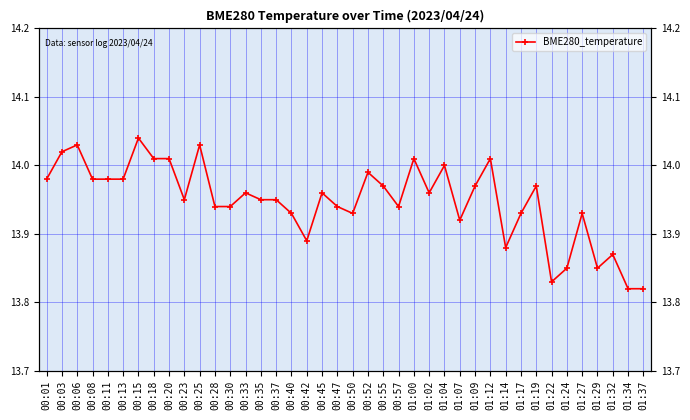

Rank the categories by value from lowest to highest.

01:34, 01:37, 01:22, 01:24, 01:29, 01:32, 01:14, 00:42, 01:07, 00:40, 00:50, 01:17, 01:27, 00:28, 00:30, 00:47, 00:57, 00:23, 00:35, 00:37, 00:33, 00:45, 01:02, 00:55, 01:09, 01:19, 00:01, 00:08, 00:11, 00:13, 00:52, 01:04, 00:18, 00:20, 01:00, 01:12, 00:03, 00:06, 00:25, 00:15